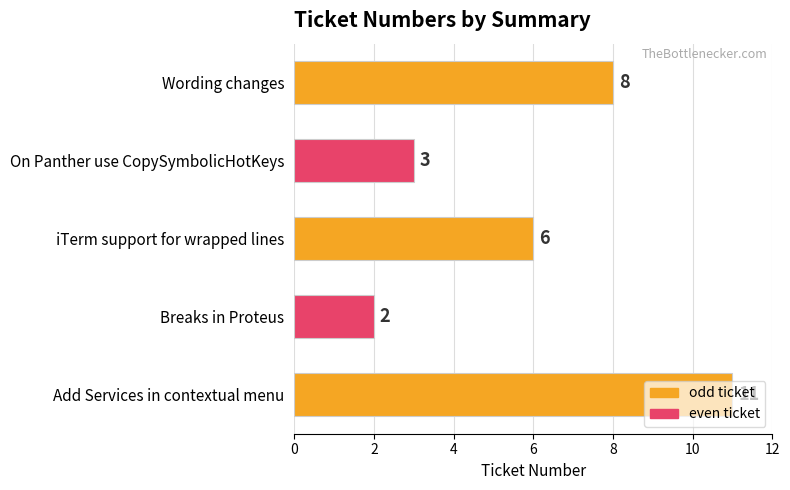

Between Wording changes and On Panther use CopySymbolicHotKeys, which is larger?

Wording changes